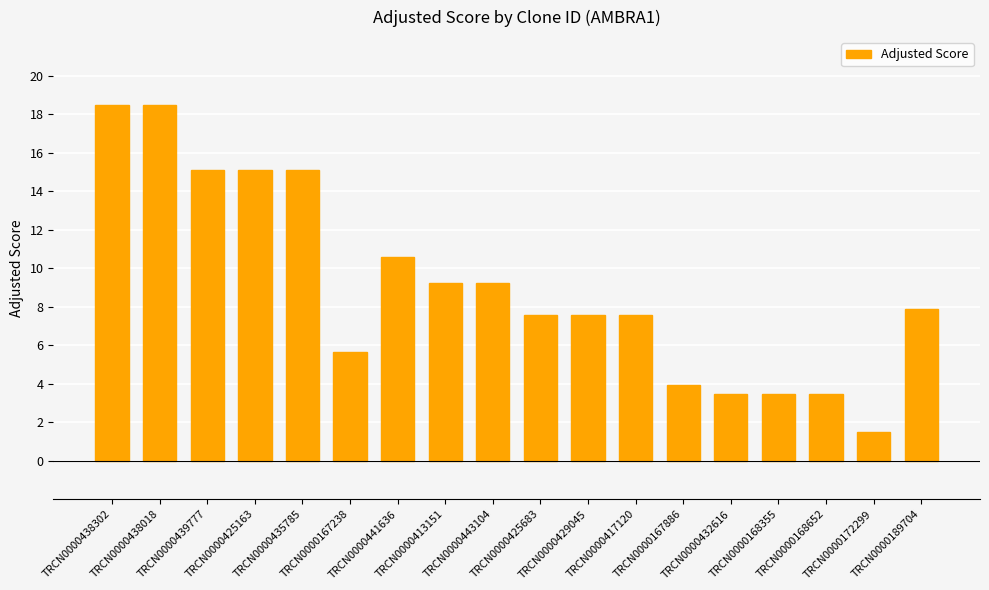

What is the value of the 8th bar from the left?

9.2